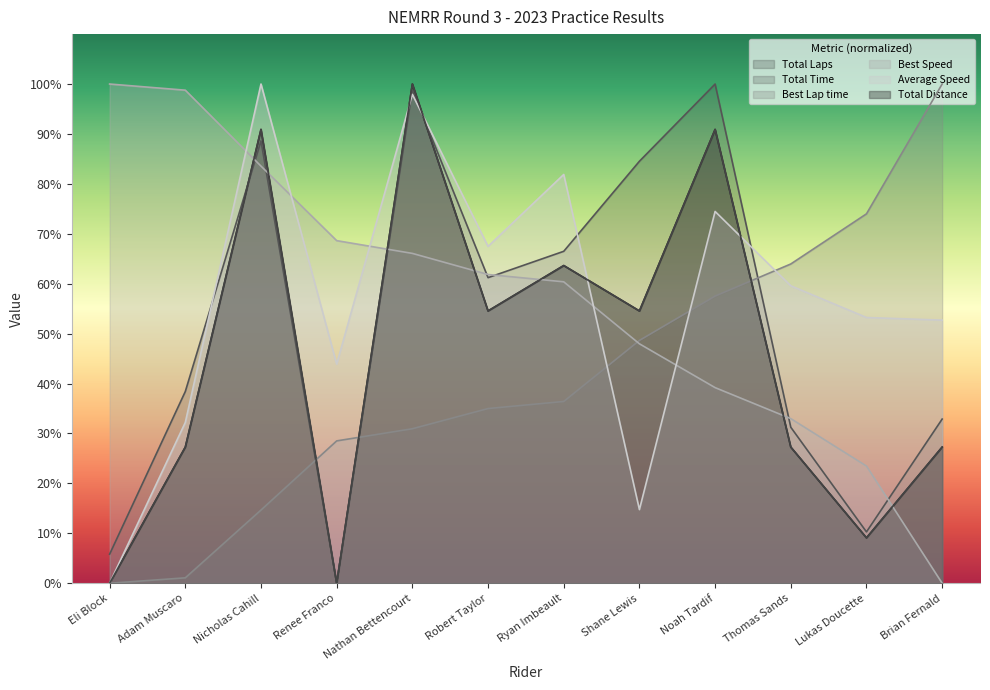

How many times do Total Laps and Average Speed cross each other?

4